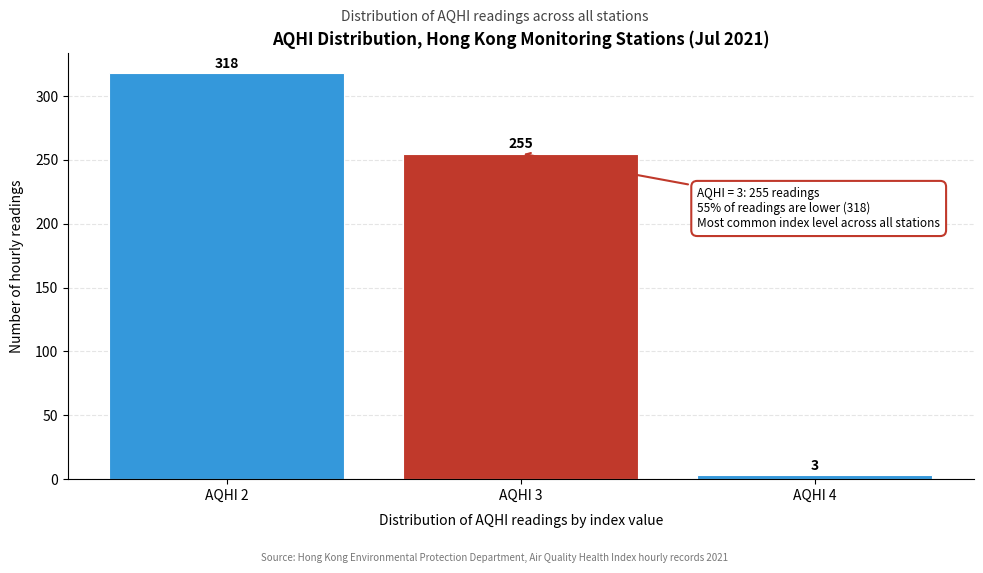

Reading right to left, list all the values displayed in this chart.

AQHI 4=3	AQHI 3=255	AQHI 2=318